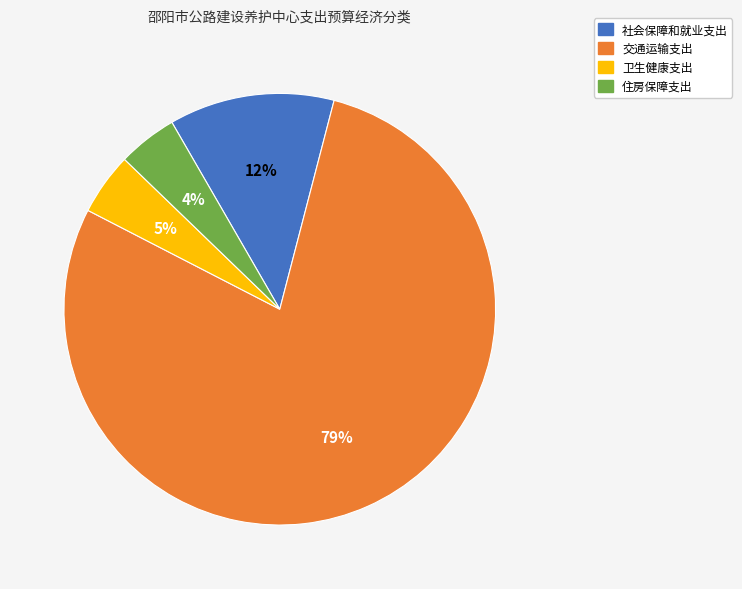

Does 社会保障和就业支出 account for over 50% of the chart?

No